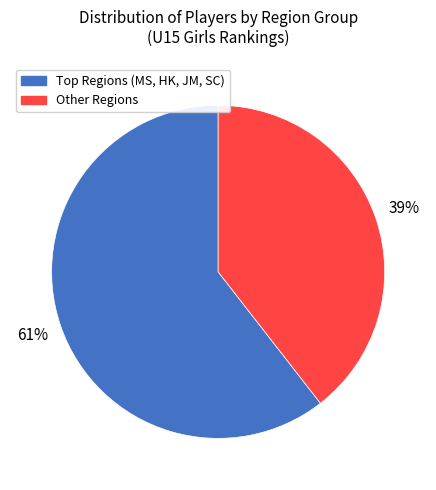

To the nearest percent, what is the average slice percentage?

50%